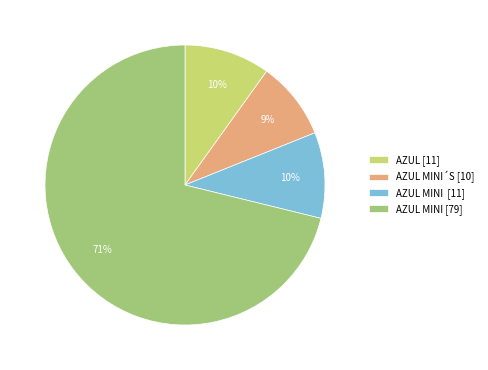

How many slices are in this pie chart?

4